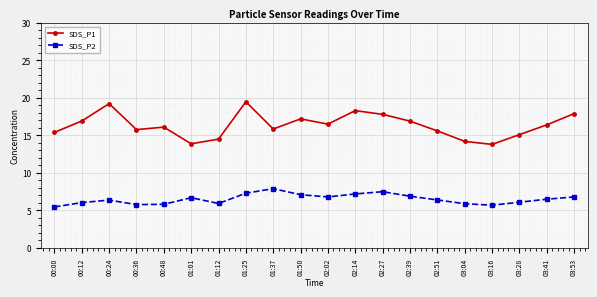

What is the label of the 10th point from the right?

02:02